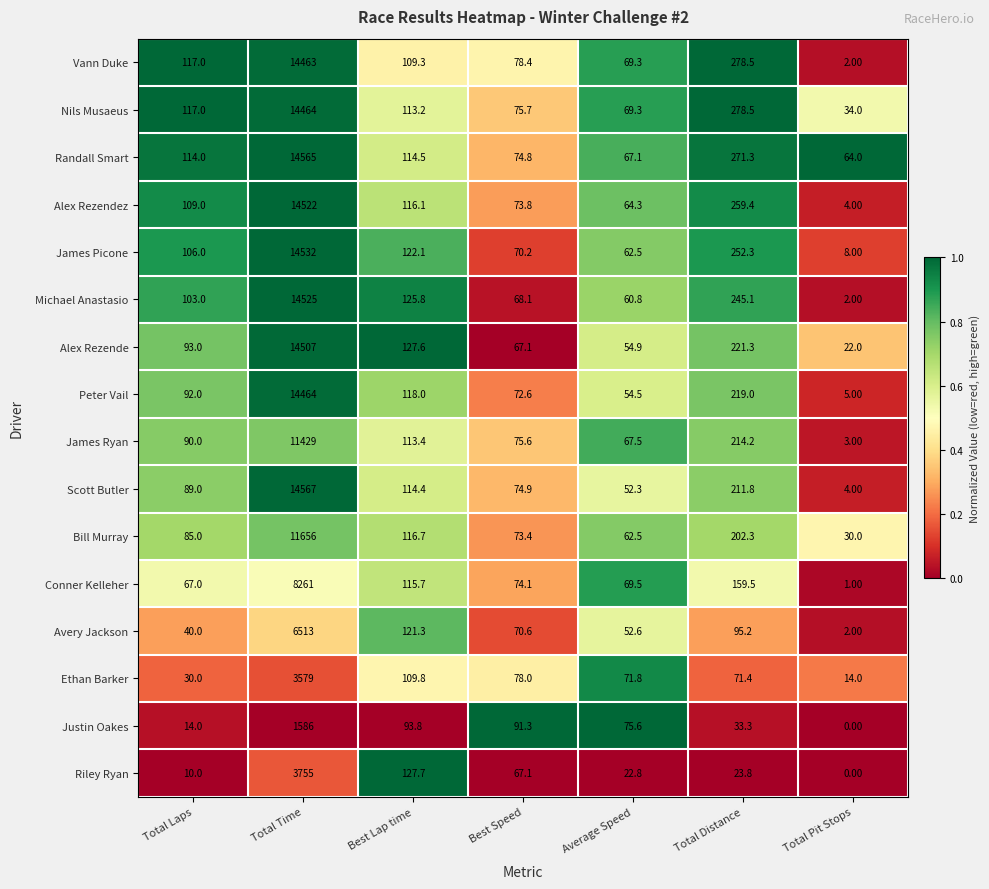

Is the value of Michael Anastasio at Best Lap time greater than the value of James Ryan at Total Laps?

Yes